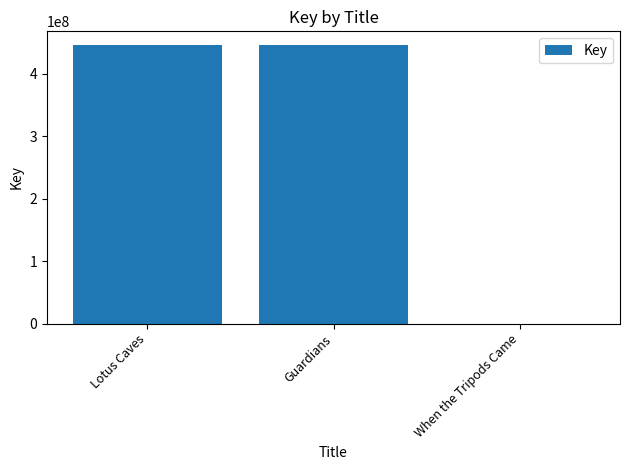

Where is the data nearest to the value 222645860?

Guardians